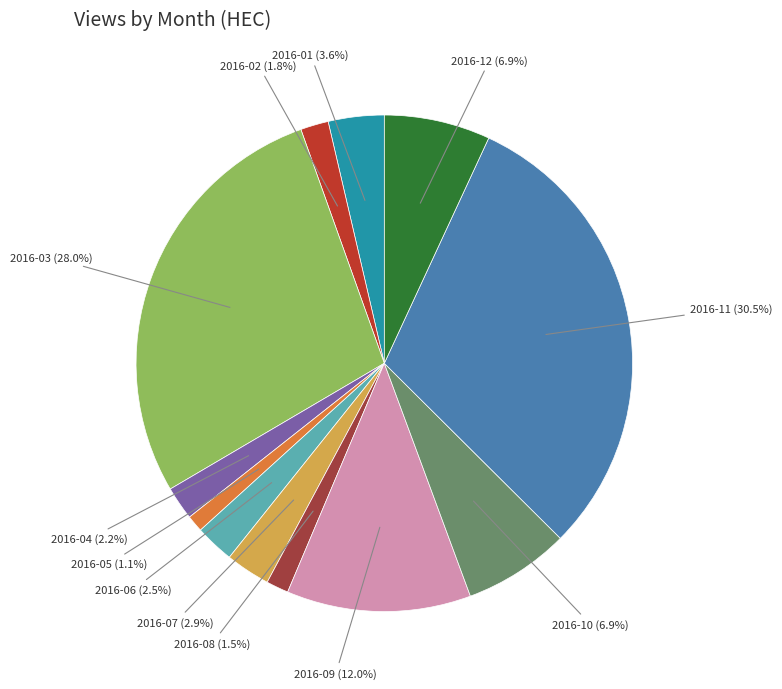

To the nearest percent, what percentage of the pie is 2016-04?

2%